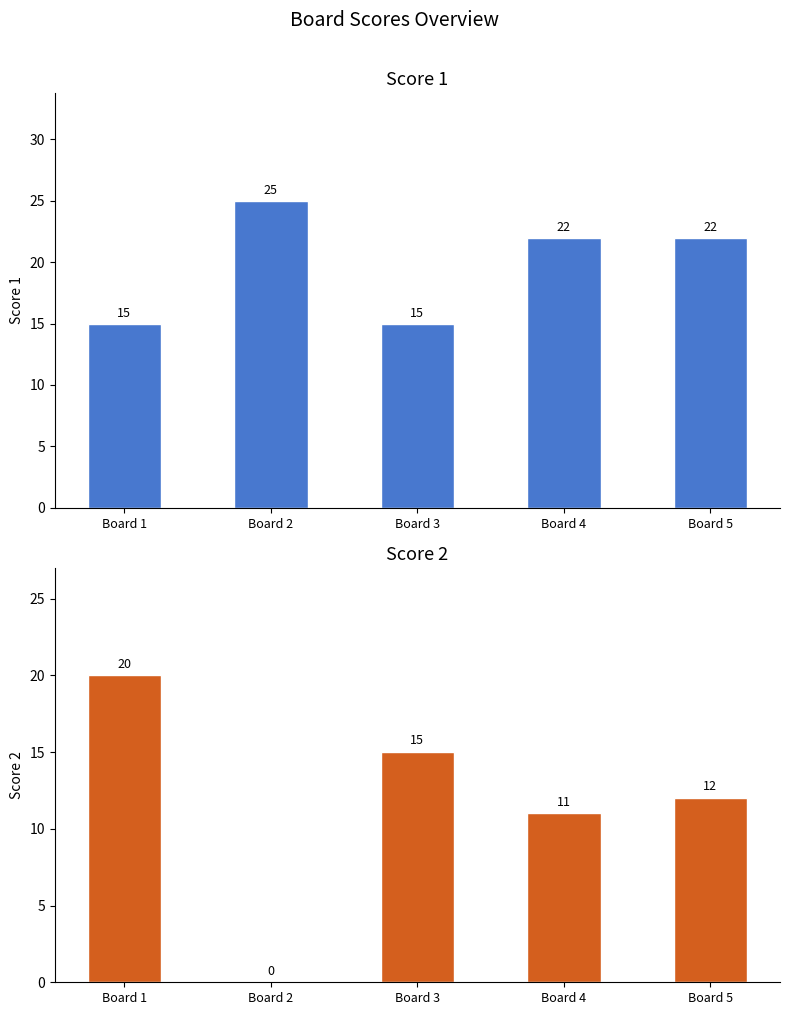

List the series in order of their peak value, highest first.

Score 1, Score 2